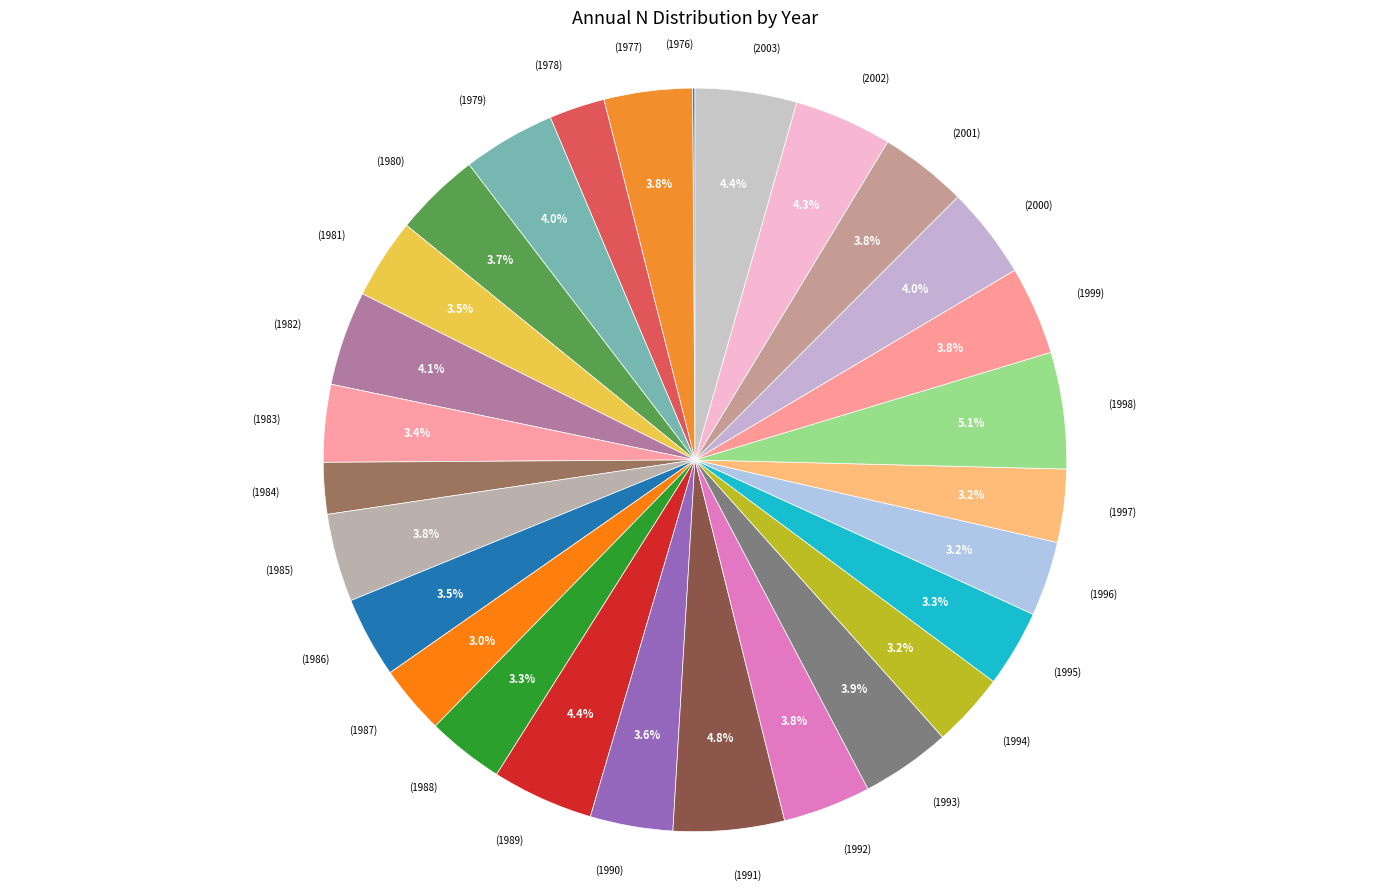

How much of the chart is everything except (1979)?

96.0%